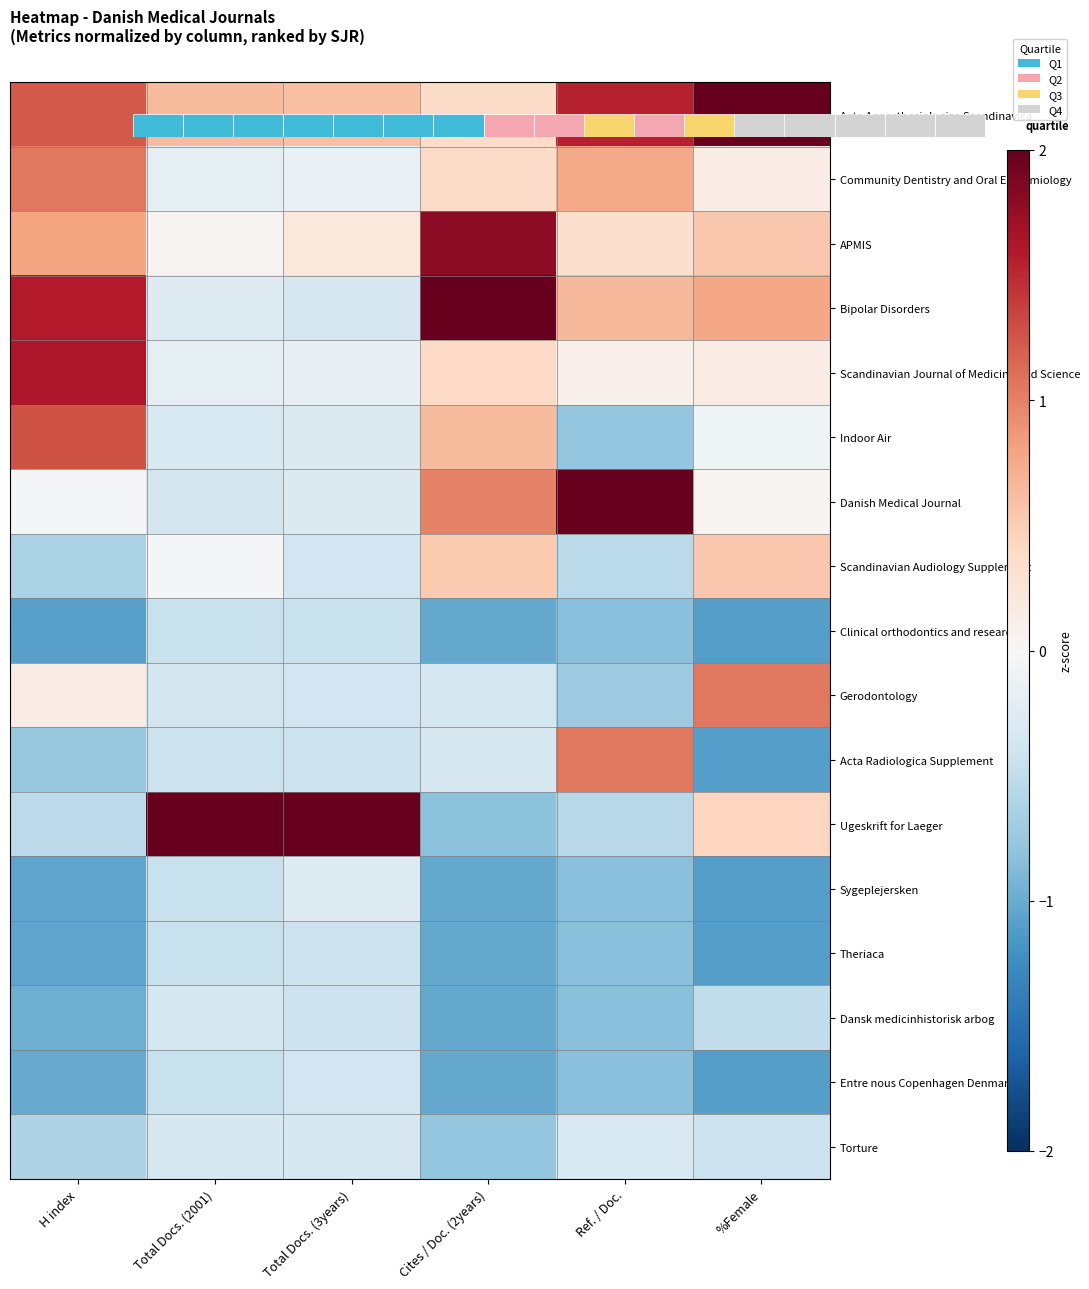

What is the sum of the Danish Medical Journal values at Cites / Doc. (2years) and %Female?

1.0